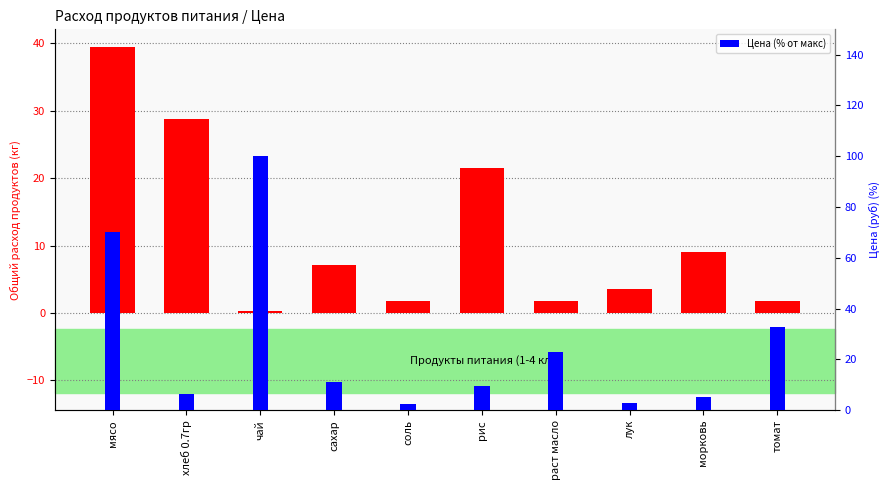

What is the label of the 7th bar from the left?

раст масло